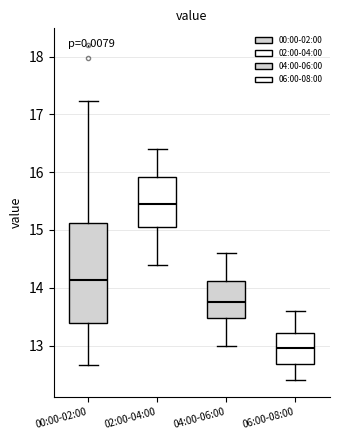

Reading left to right, read every box against the y-axis: the position of its median line, the range the box covers, and the ends of its whiskers. The values are not printed on the chart, so give them approximately, as read against the axis.

00:00-02:00: median 14.1, box 13.4 to 15.1, whiskers 12.7 to 17.2
02:00-04:00: median 15.5, box 15.1 to 15.9, whiskers 14.4 to 16.4
04:00-06:00: median 13.8, box 13.5 to 14.1, whiskers 13.0 to 14.6
06:00-08:00: median 13.0, box 12.7 to 13.2, whiskers 12.4 to 13.6